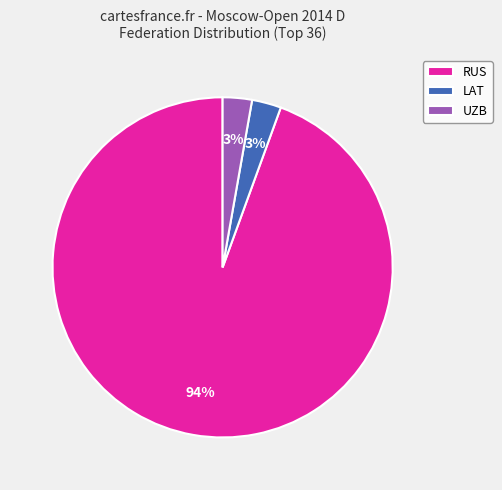

To the nearest percent, what is the average slice percentage?

33%